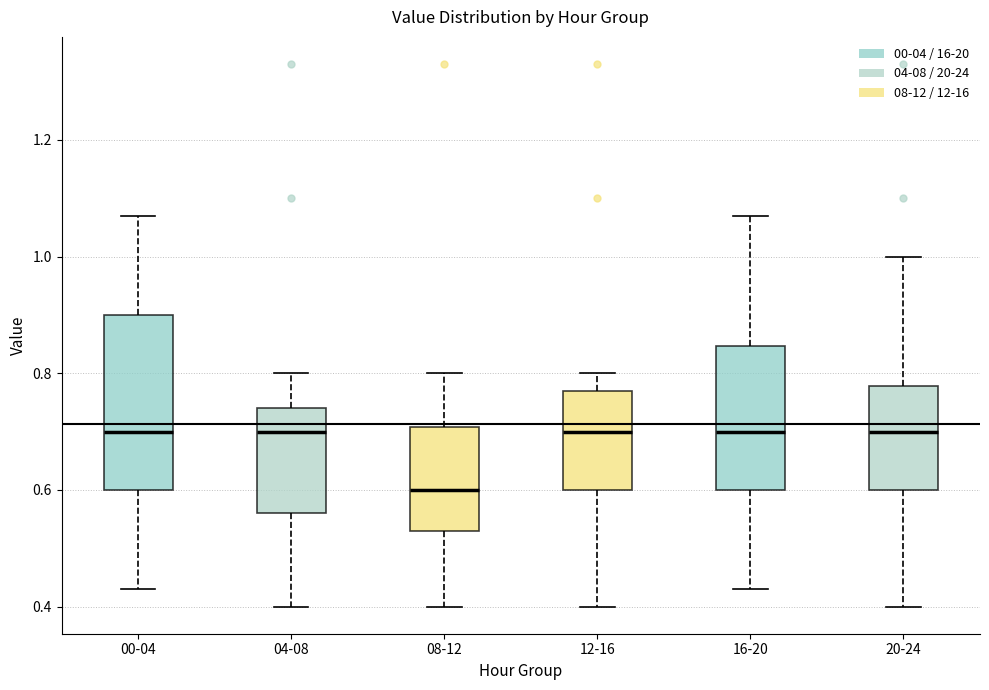

Where does the lower whisker of the box for 12-16 end on the y-axis? The values are not printed on the chart, so give them approximately, as read against the axis.

0.40